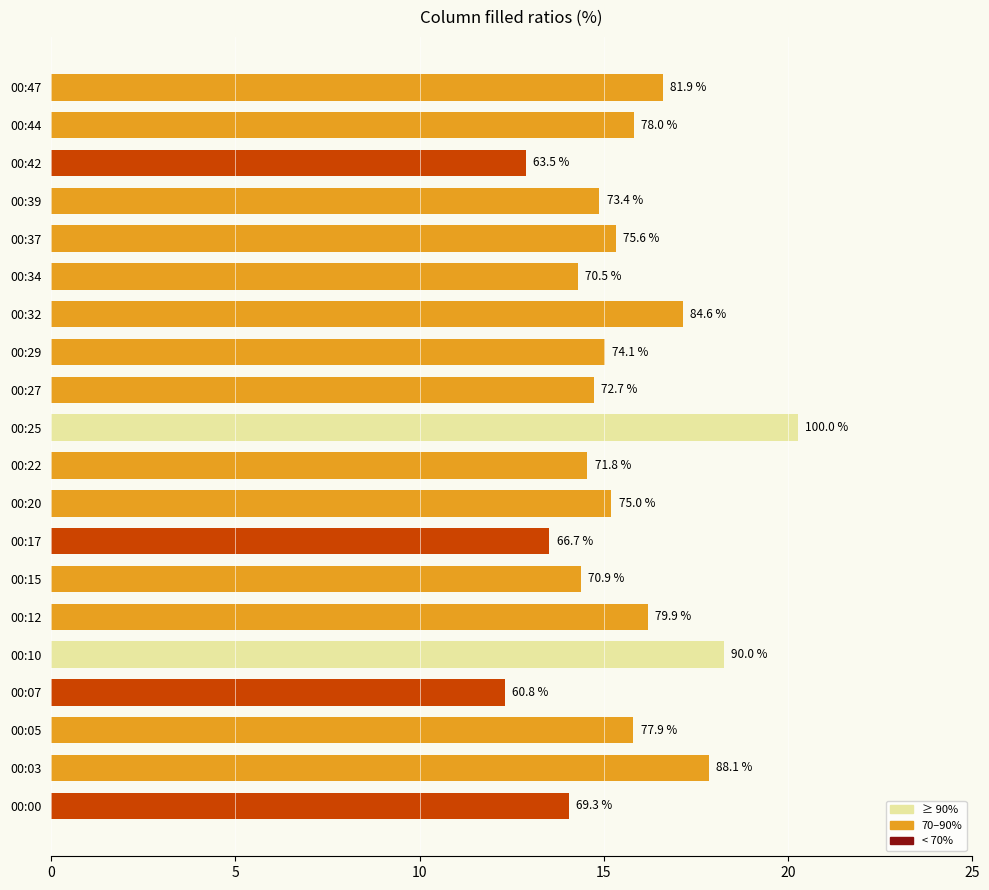

What is the maximum value shown in the chart?

20.3